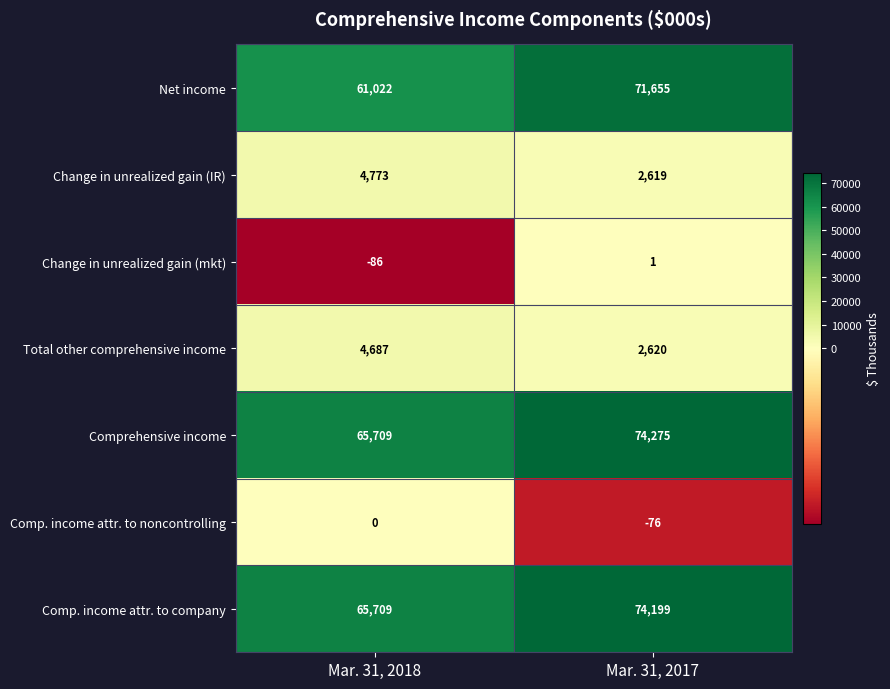

At which category is the sum across all series the highest?

Mar. 31, 2017